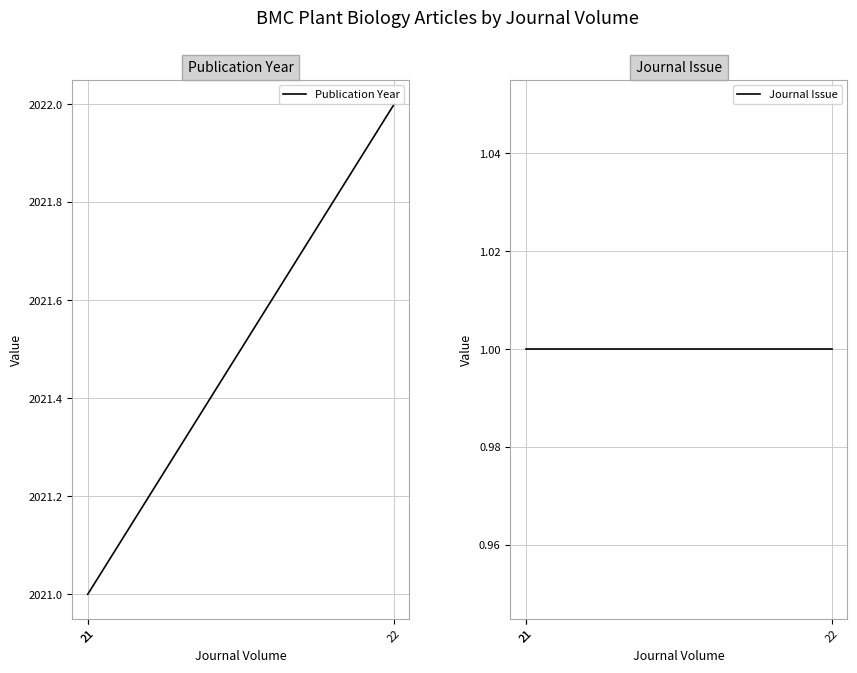

At how many categories does at least one series exceed 1688?

3